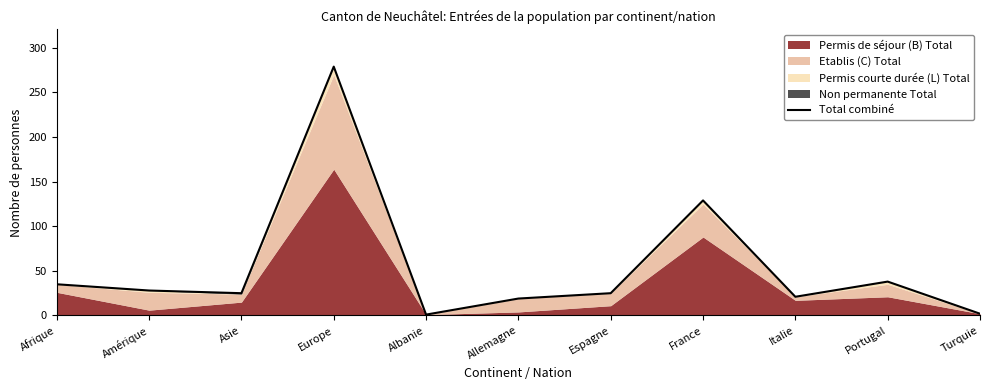

List the labels in order of value, largest first.

Europe, France, Portugal, Afrique, Amérique, Asie, Espagne, Italie, Allemagne, Turquie, Albanie